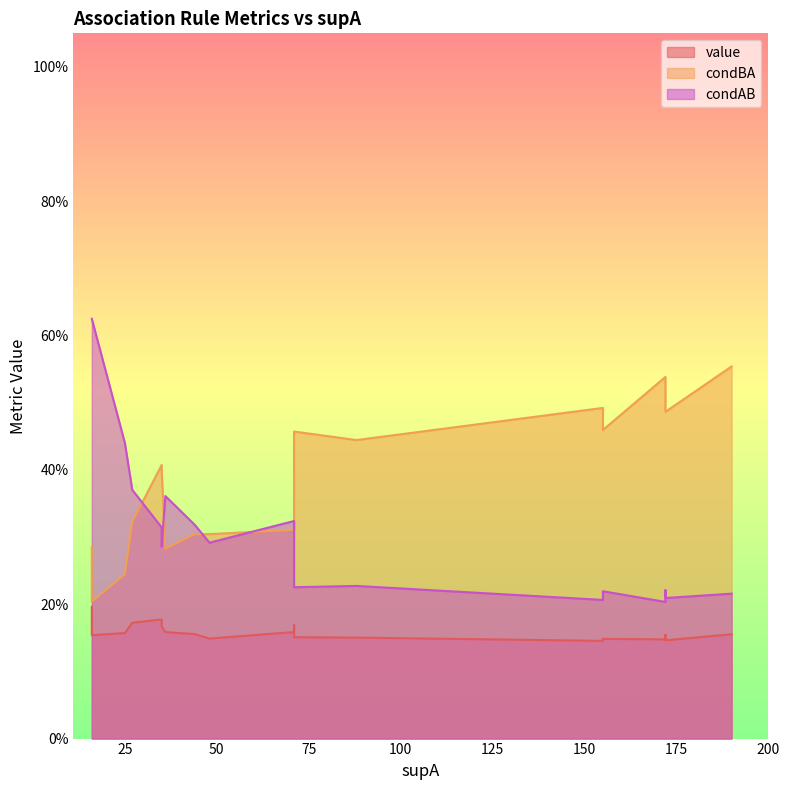

Reading left to right, extract all data points from this chart.

value: 0=0.2	1=0.2	2=0.2	3=0.2	4=0.2	5=0.2	6=0.2	7=0.2	8=0.2	9=0.2	10=0.2	11=0.2	12=0.2	13=0.2	14=0.2	15=0.1	16=0.1	17=0.1	18=0.1	19=0.1
condBA: 0=0.3	1=0.4	2=0.3	3=0.4	4=0.2	5=0.4	6=0.3	7=0.3	8=0.2	9=0.3	10=0.6	11=0.5	12=0.2	13=0.5	14=0.4	15=0.3	16=0.5	17=0.5	18=0.5	19=0.5
condAB: 0=0.6	1=0.3	2=0.4	3=0.3	4=0.6	5=0.3	6=0.3	7=0.4	8=0.4	9=0.3	10=0.2	11=0.2	12=0.6	13=0.2	14=0.2	15=0.3	16=0.2	17=0.2	18=0.2	19=0.2